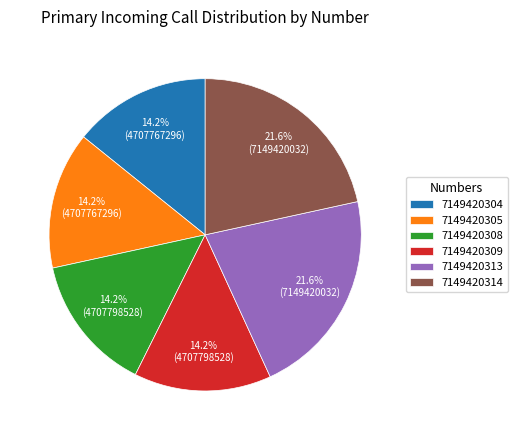

Count the number of slices in the pie.

6